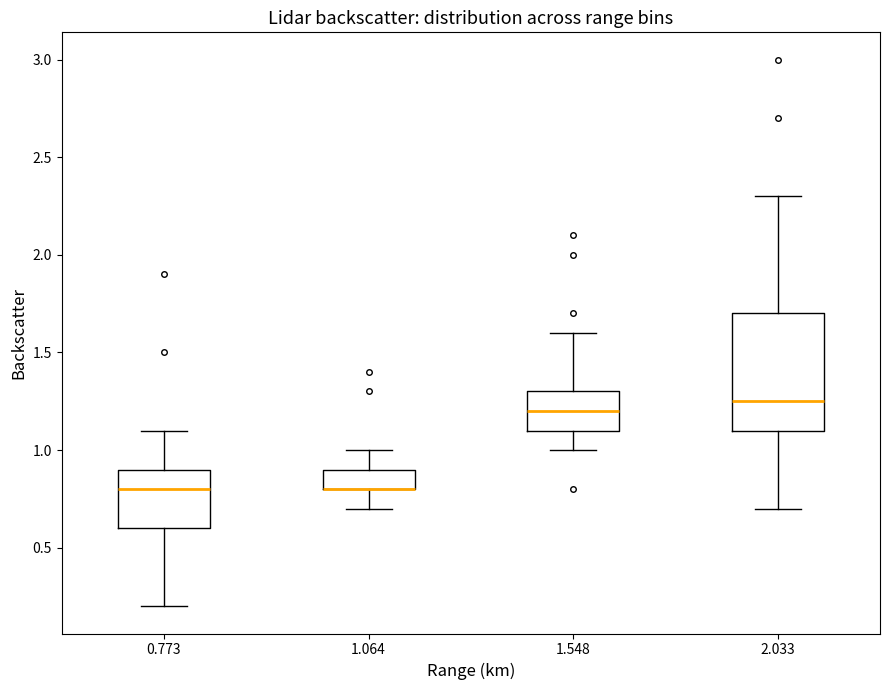

Reading left to right, read every box against the y-axis: the position of its median line, the range the box covers, and the ends of its whiskers. The values are not printed on the chart, so give them approximately, as read against the axis.

0.773: median 0.80, box 0.60 to 0.90, whiskers 0.20 to 1.10
1.064: median 0.80 (drawn on the box's lower edge), box 0.80 to 0.90, whiskers 0.70 to 1.00
1.548: median 1.20, box 1.10 to 1.30, whiskers 1.00 to 1.60
2.033: median 1.25, box 1.10 to 1.70, whiskers 0.70 to 2.30